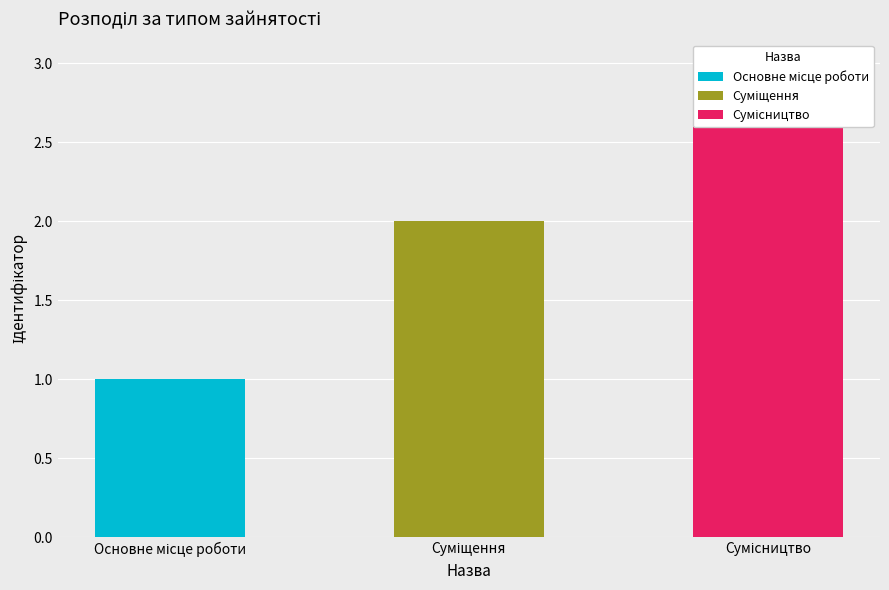

What is the difference between the maximum and second lowest values?

1